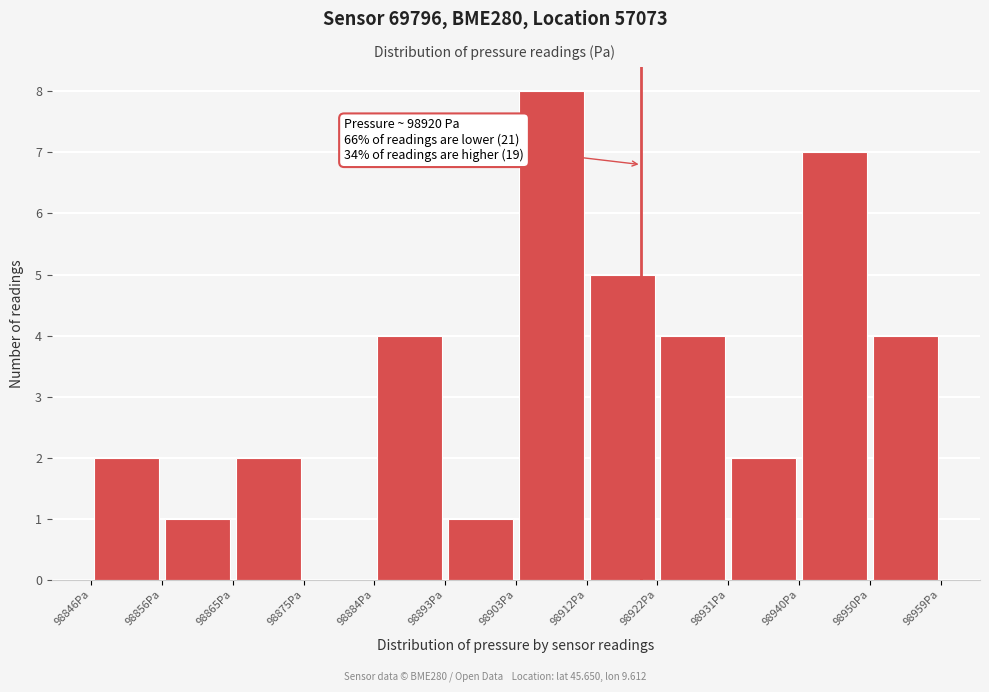

Over which range of the x-axis is the bar tallest?

98903 to 98913